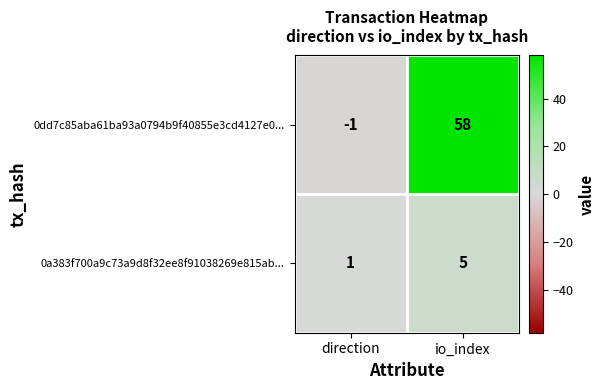

What is the average value of the 0a383f700a9c73a9d8f32ee8f91038269e815ab... series?

3